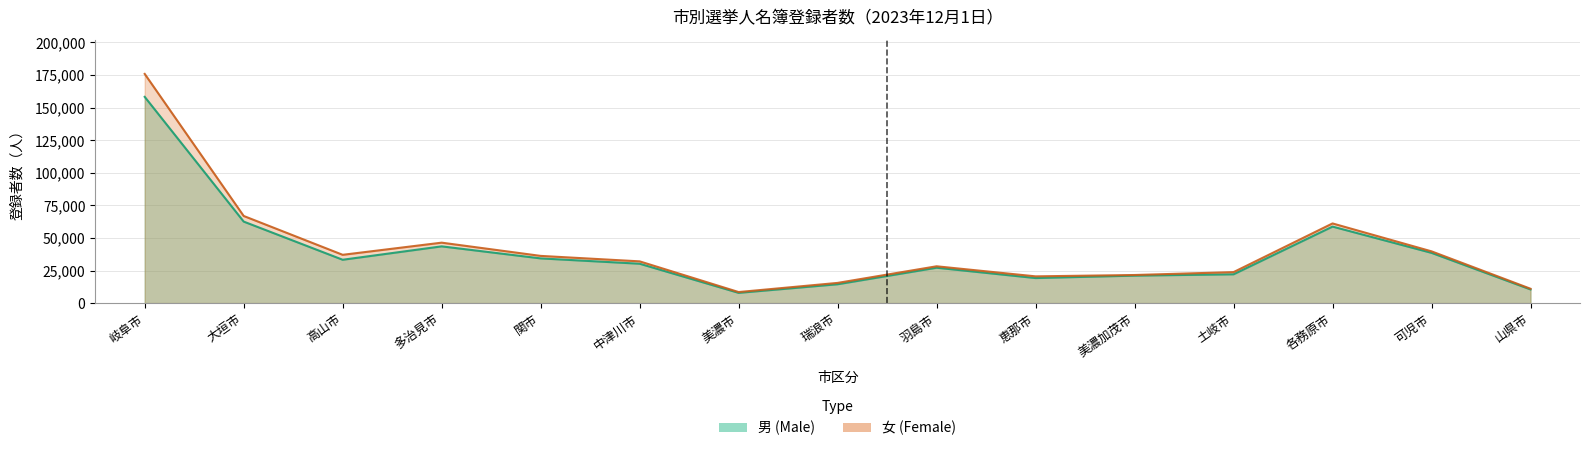

At which category does the chart reach its peak across all series?

岐阜市